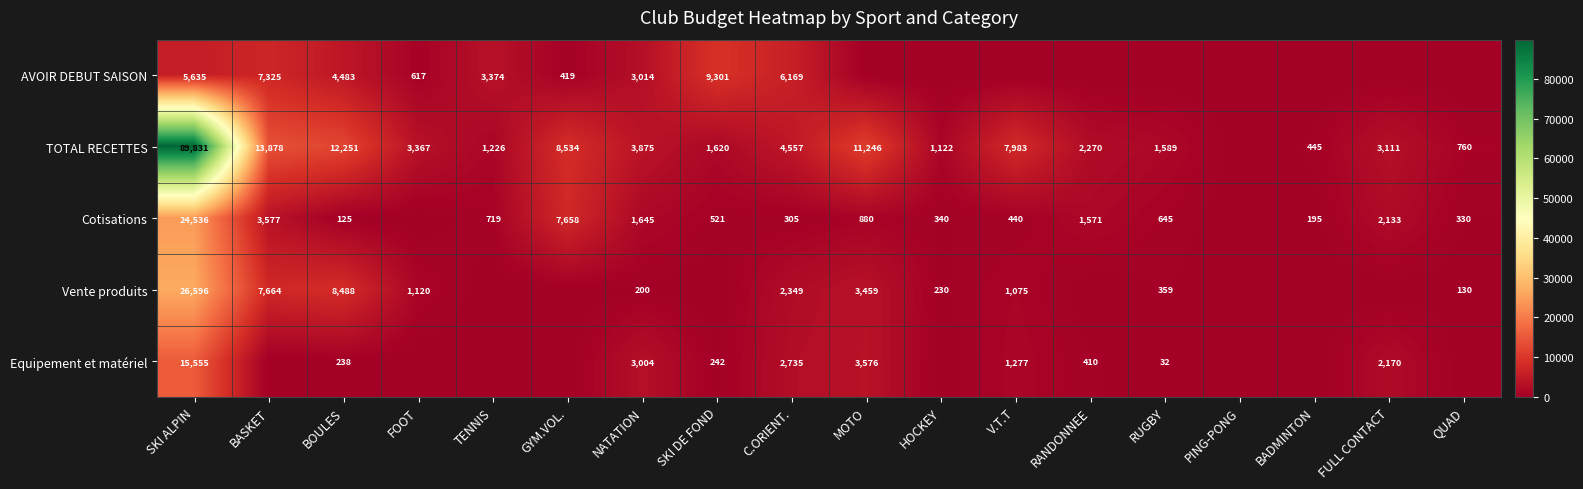

True or false: Equipement et matériel has a value of 2735 at C.ORIENT..

True